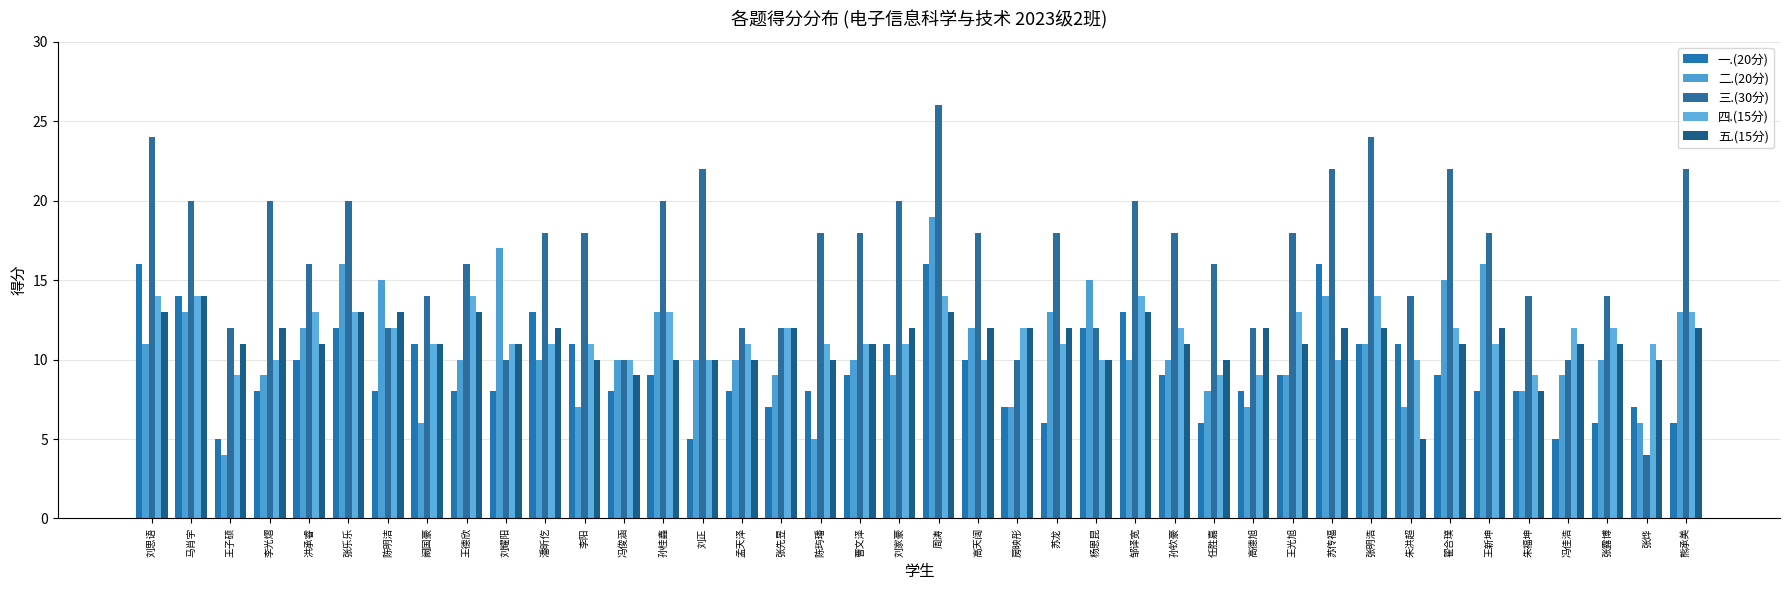

What is the lowest value of the 五.(15分) series?

5